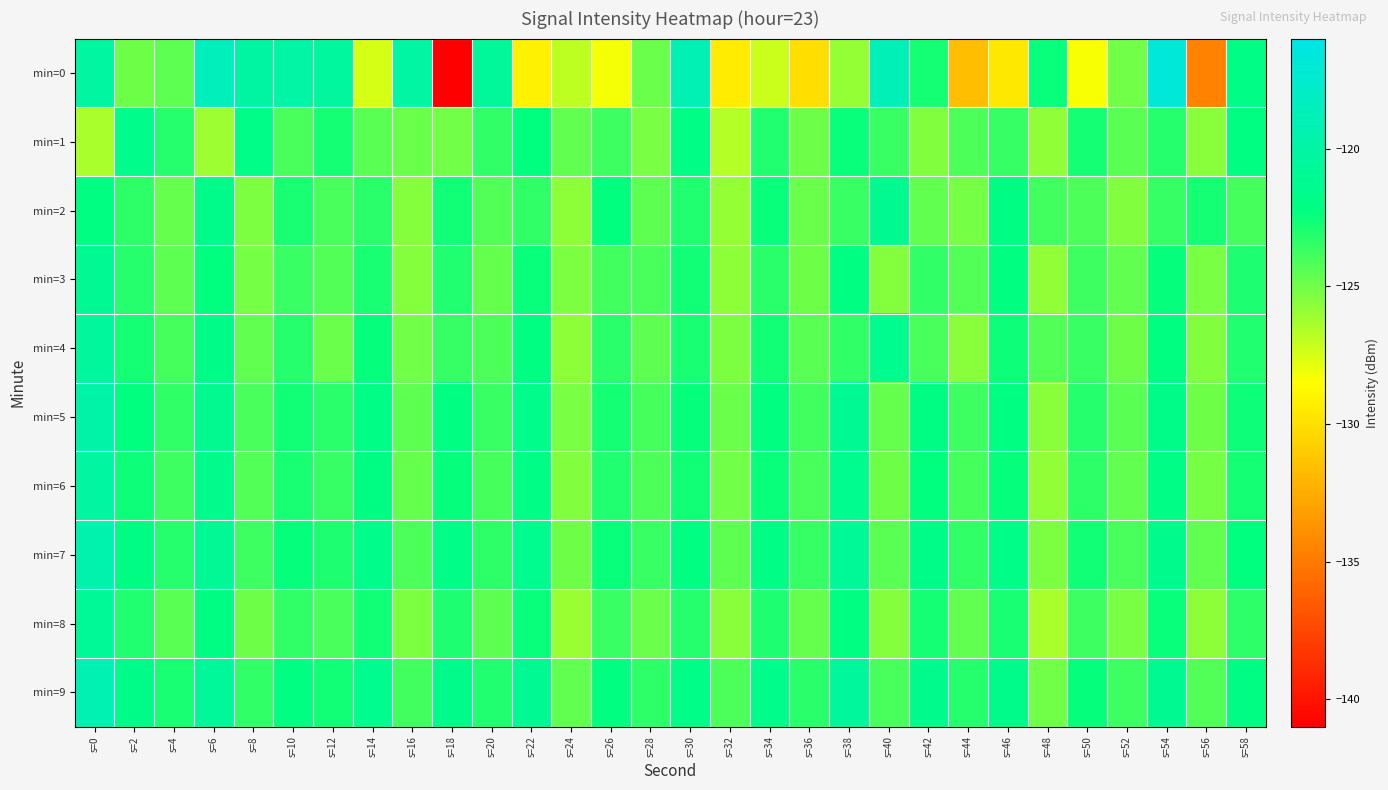

Reading left to right, what are all the values shown in this chart?

min=0: s=0=-120.3	s=2=-124.9	s=4=-124.6	s=6=-118.6	s=8=-120.1	s=10=-120.0	s=12=-120.5	s=14=-127.5	s=16=-120.2	s=18=-141.0	s=20=-120.7	s=22=-129.1	s=24=-126.9	s=26=-128.3	s=28=-124.8	s=30=-119.0	s=32=-129.4	s=34=-127.2	s=36=-130.1	s=38=-125.9	s=40=-118.8	s=42=-122.8	s=44=-131.7	s=46=-129.6	s=48=-122.5	s=50=-128.3	s=52=-125.0	s=54=-116.8	s=56=-134.5	s=58=-122.0
min=1: s=0=-126.4	s=2=-121.6	s=4=-123.2	s=6=-126.1	s=8=-121.8	s=10=-124.1	s=12=-122.8	s=14=-124.4	s=16=-124.8	s=18=-125.1	s=20=-123.5	s=22=-122.3	s=24=-124.6	s=26=-123.8	s=28=-125.2	s=30=-121.9	s=32=-126.7	s=34=-123.1	s=36=-124.9	s=38=-122.5	s=40=-123.7	s=42=-125.4	s=44=-124.2	s=46=-123.6	s=48=-125.8	s=50=-122.8	s=52=-124.4	s=54=-123.2	s=56=-125.6	s=58=-122.1
min=2: s=0=-122.1	s=2=-123.4	s=4=-124.7	s=6=-121.5	s=8=-125.3	s=10=-122.9	s=12=-124.1	s=14=-123.3	s=16=-125.5	s=18=-122.7	s=20=-124.3	s=22=-123.5	s=24=-125.7	s=26=-122.3	s=28=-124.5	s=30=-123.1	s=32=-125.9	s=34=-122.5	s=36=-124.8	s=38=-123.7	s=40=-121.2	s=42=-124.6	s=44=-125.1	s=46=-122.0	s=48=-123.9	s=50=-124.2	s=52=-125.4	s=54=-123.6	s=56=-122.8	s=58=-124.0
min=3: s=0=-121.0	s=2=-123.2	s=4=-124.5	s=6=-122.3	s=8=-125.1	s=10=-123.7	s=12=-124.3	s=14=-122.9	s=16=-125.5	s=18=-123.1	s=20=-124.7	s=22=-122.5	s=24=-125.3	s=26=-123.9	s=28=-124.1	s=30=-122.7	s=32=-125.7	s=34=-123.3	s=36=-124.9	s=38=-122.1	s=40=-125.5	s=42=-123.5	s=44=-124.3	s=46=-122.2	s=48=-125.8	s=50=-123.8	s=52=-124.6	s=54=-122.4	s=56=-125.2	s=58=-123.0
min=4: s=0=-120.5	s=2=-122.8	s=4=-124.0	s=6=-121.7	s=8=-124.6	s=10=-123.2	s=12=-124.8	s=14=-122.4	s=16=-125.0	s=18=-123.6	s=20=-124.2	s=22=-122.1	s=24=-125.7	s=26=-123.3	s=28=-124.5	s=30=-122.9	s=32=-125.3	s=34=-122.7	s=36=-124.4	s=38=-123.5	s=40=-121.3	s=42=-124.1	s=44=-125.6	s=46=-122.6	s=48=-124.3	s=50=-123.7	s=52=-124.9	s=54=-122.2	s=56=-125.4	s=58=-123.1
min=5: s=0=-119.8	s=2=-122.3	s=4=-123.5	s=6=-121.2	s=8=-124.1	s=10=-122.7	s=12=-123.3	s=14=-121.9	s=16=-124.5	s=18=-122.1	s=20=-123.7	s=22=-121.6	s=24=-125.2	s=26=-122.8	s=28=-124.0	s=30=-122.4	s=32=-124.8	s=34=-122.2	s=36=-123.9	s=38=-121.0	s=40=-124.7	s=42=-122.0	s=44=-123.8	s=46=-122.1	s=48=-125.6	s=50=-123.2	s=52=-124.4	s=54=-121.7	s=56=-124.9	s=58=-122.6
min=6: s=0=-120.2	s=2=-122.6	s=4=-123.8	s=6=-121.4	s=8=-124.3	s=10=-122.9	s=12=-123.6	s=14=-122.0	s=16=-124.7	s=18=-122.4	s=20=-124.0	s=22=-121.9	s=24=-125.4	s=26=-123.1	s=28=-124.2	s=30=-122.7	s=32=-125.0	s=34=-122.5	s=36=-124.1	s=38=-121.3	s=40=-124.9	s=42=-122.3	s=44=-124.0	s=46=-122.4	s=48=-125.8	s=50=-123.4	s=52=-124.6	s=54=-121.9	s=56=-125.1	s=58=-122.8
min=7: s=0=-119.5	s=2=-122.0	s=4=-123.2	s=6=-120.9	s=8=-123.8	s=10=-122.4	s=12=-123.0	s=14=-121.6	s=16=-124.2	s=18=-121.8	s=20=-123.4	s=22=-121.3	s=24=-124.9	s=26=-122.5	s=28=-123.7	s=30=-122.1	s=32=-124.5	s=34=-121.9	s=36=-123.6	s=38=-120.8	s=40=-124.4	s=42=-121.7	s=44=-123.5	s=46=-121.8	s=48=-125.3	s=50=-122.7	s=52=-124.1	s=54=-121.4	s=56=-124.6	s=58=-122.3
min=8: s=0=-120.8	s=2=-123.1	s=4=-124.4	s=6=-122.0	s=8=-124.9	s=10=-123.5	s=12=-124.1	s=14=-122.7	s=16=-125.3	s=18=-123.0	s=20=-124.5	s=22=-122.5	s=24=-126.0	s=26=-123.7	s=28=-124.8	s=30=-123.2	s=32=-125.6	s=34=-123.0	s=36=-124.7	s=38=-122.1	s=40=-125.5	s=42=-122.8	s=44=-124.6	s=46=-122.9	s=48=-126.4	s=50=-123.8	s=52=-125.2	s=54=-122.5	s=56=-125.7	s=58=-123.4
min=9: s=0=-119.2	s=2=-121.7	s=4=-122.9	s=6=-120.6	s=8=-123.5	s=10=-122.1	s=12=-122.7	s=14=-121.3	s=16=-123.9	s=18=-121.5	s=20=-123.1	s=22=-121.0	s=24=-124.6	s=26=-122.2	s=28=-123.4	s=30=-121.8	s=32=-124.2	s=34=-121.6	s=36=-123.3	s=38=-120.5	s=40=-124.1	s=42=-121.4	s=44=-123.2	s=46=-121.5	s=48=-125.0	s=50=-122.4	s=52=-123.8	s=54=-121.1	s=56=-124.3	s=58=-122.0